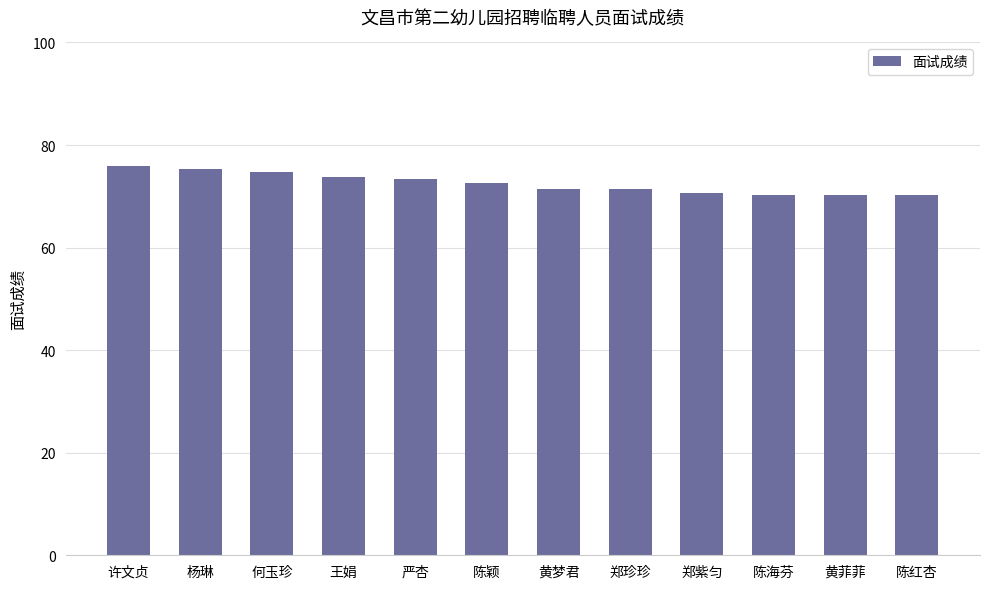

What is the difference between the second highest and minimum values?

5.0